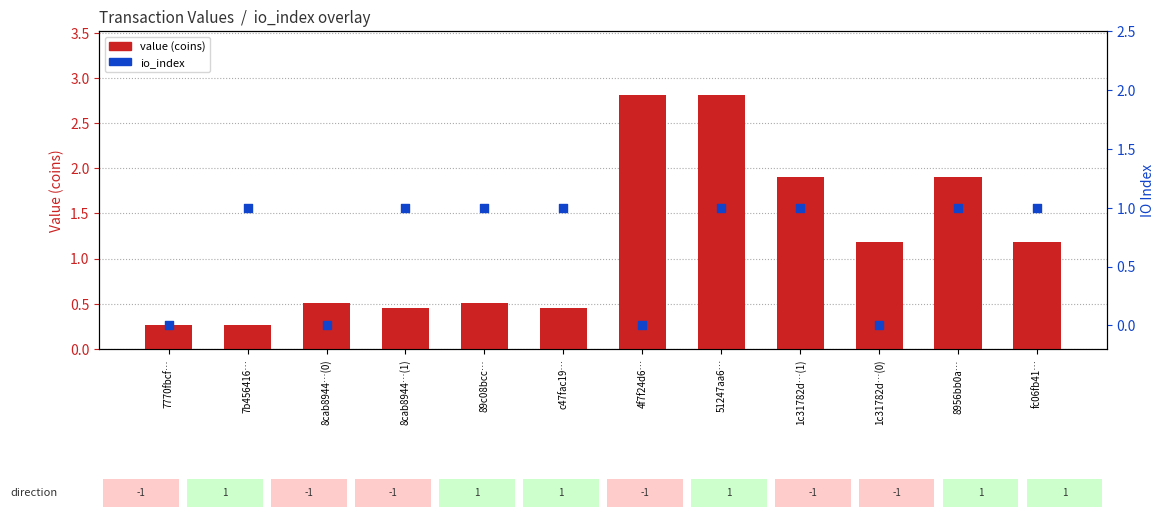

Which series contains the lowest Y value?

io_index